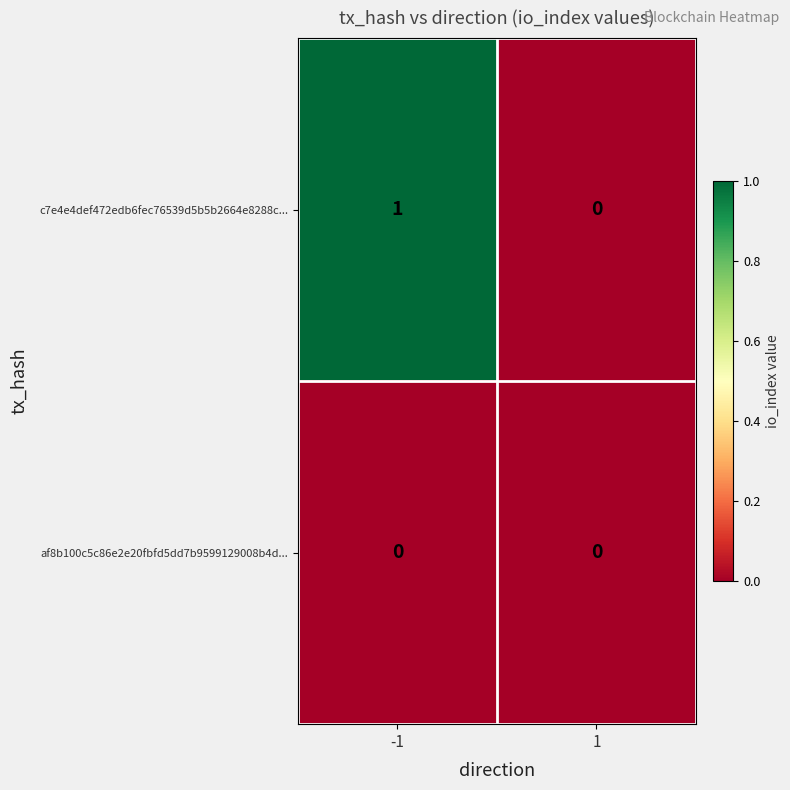

True or false: c7e4e4def472edb6fec76539d5b5b2664e8288c... has a value of 0 at -1.

False